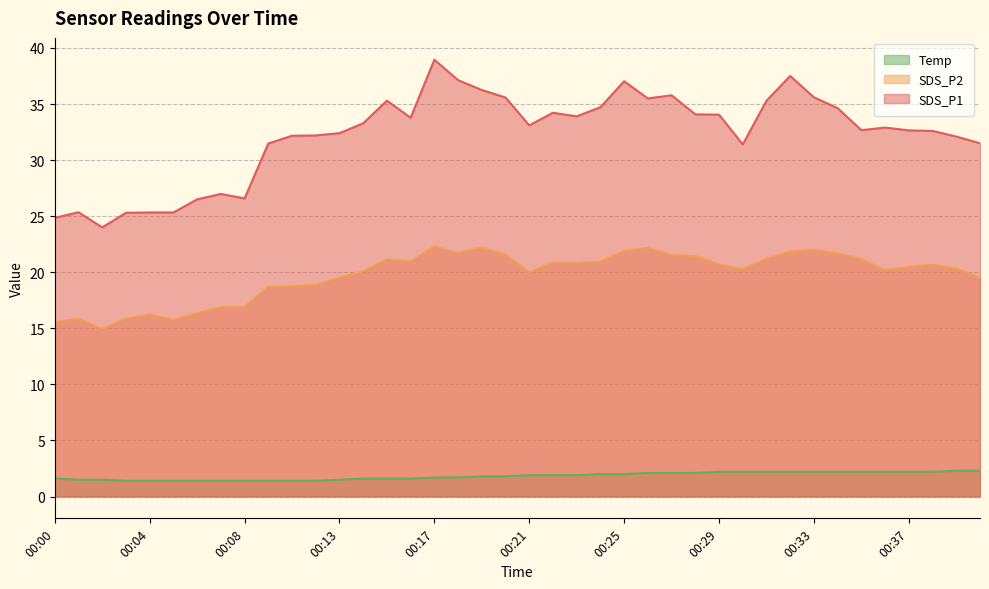

Which category has the highest value in the SDS_P2 series?

00:17